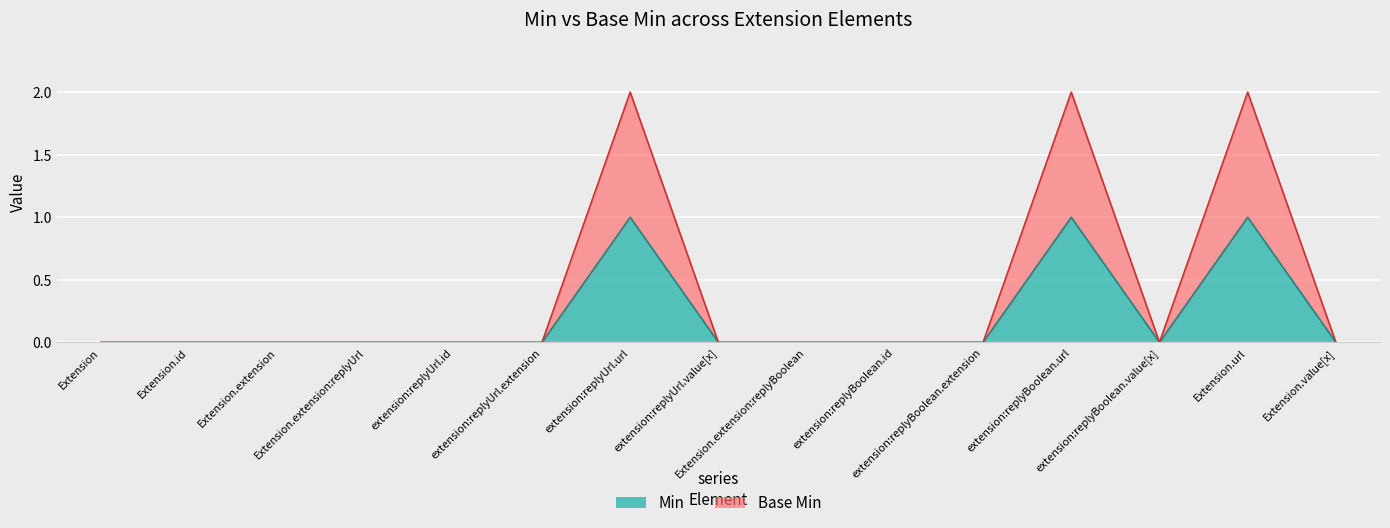

The Min series shows 0 at extension:replyUrl.value[x]. True or false?

False